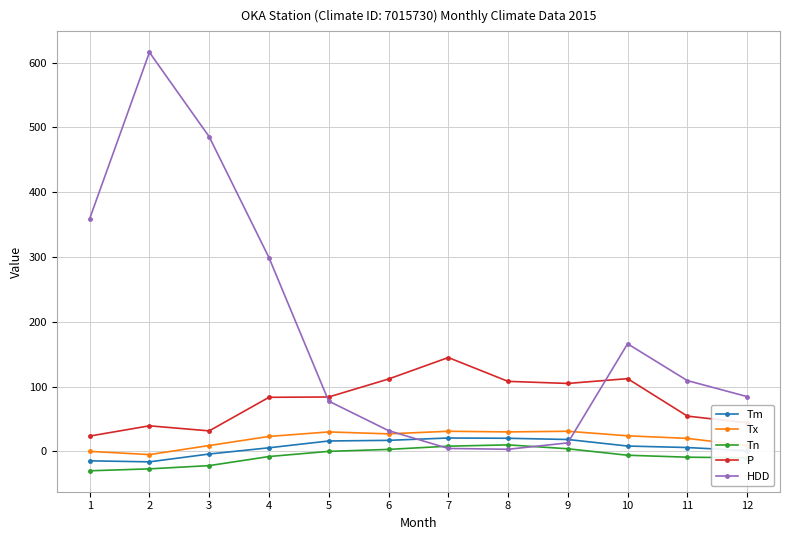

What is the difference between the Tx values at 12 and 9?

22.0